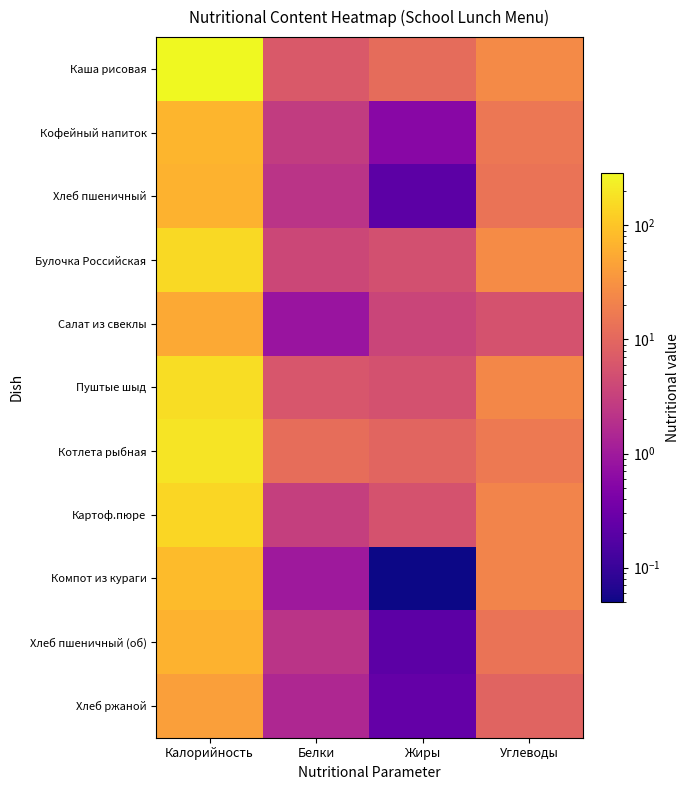

List the series in order of their peak value, highest first.

Каша рисовая, Котлета рыбная, Пуштые шыд, Булочка Российская, Картоф.пюре, Компот из кураги, Кофейный напиток, Хлеб пшеничный, Хлеб пшеничный (об), Салат из свеклы, Хлеб ржаной